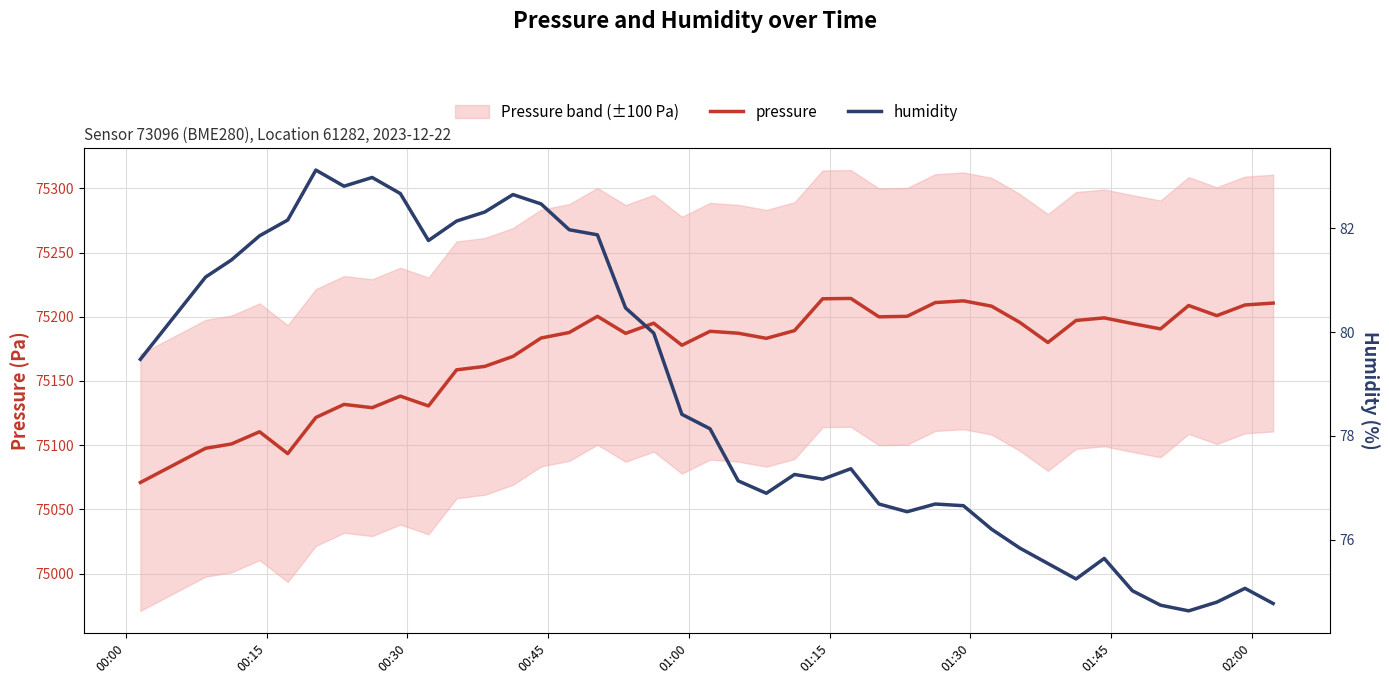

Reading left to right, transcribe all the data shown in this chart.

pressure: 75070.9	75097.6	75100.9	75110.4	75093.4	75121.6	75131.8	75129.2	75138.2	75130.5	75158.7	75161.4	75169.1	75183.5	75187.8	75200.4	75187.1	75195.0	75177.9	75188.7	75187.2	75183.2	75189.3	75214.0	75214.3	75200.0	75200.4	75211.1	75212.4	75208.3	75195.7	75180.0	75197.2	75199.2	75194.7	75190.6	75208.8	75200.9	75209.2	75210.7
humidity: 79.5	81.1	81.4	81.9	82.2	83.1	82.8	83.0	82.7	81.8	82.1	82.3	82.6	82.5	82.0	81.9	80.5	80.0	78.4	78.1	77.1	76.9	77.3	77.2	77.4	76.7	76.5	76.7	76.7	76.2	75.8	75.5	75.2	75.6	75.0	74.7	74.6	74.8	75.1	74.8